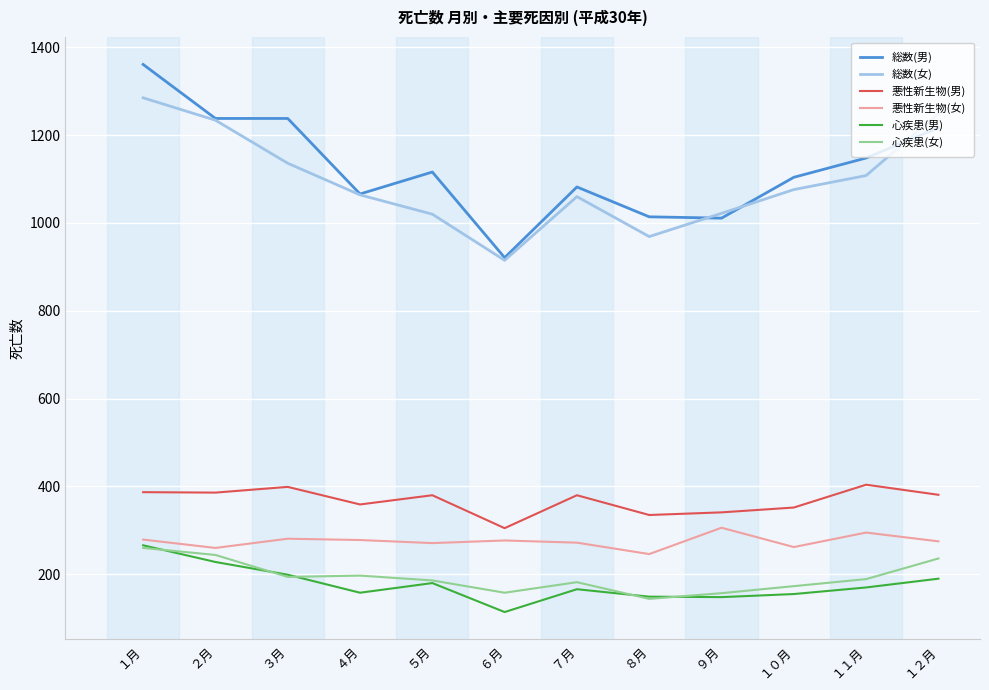

True or false: 心疾患(女) and 悪性新生物(女) cross at least once.

False